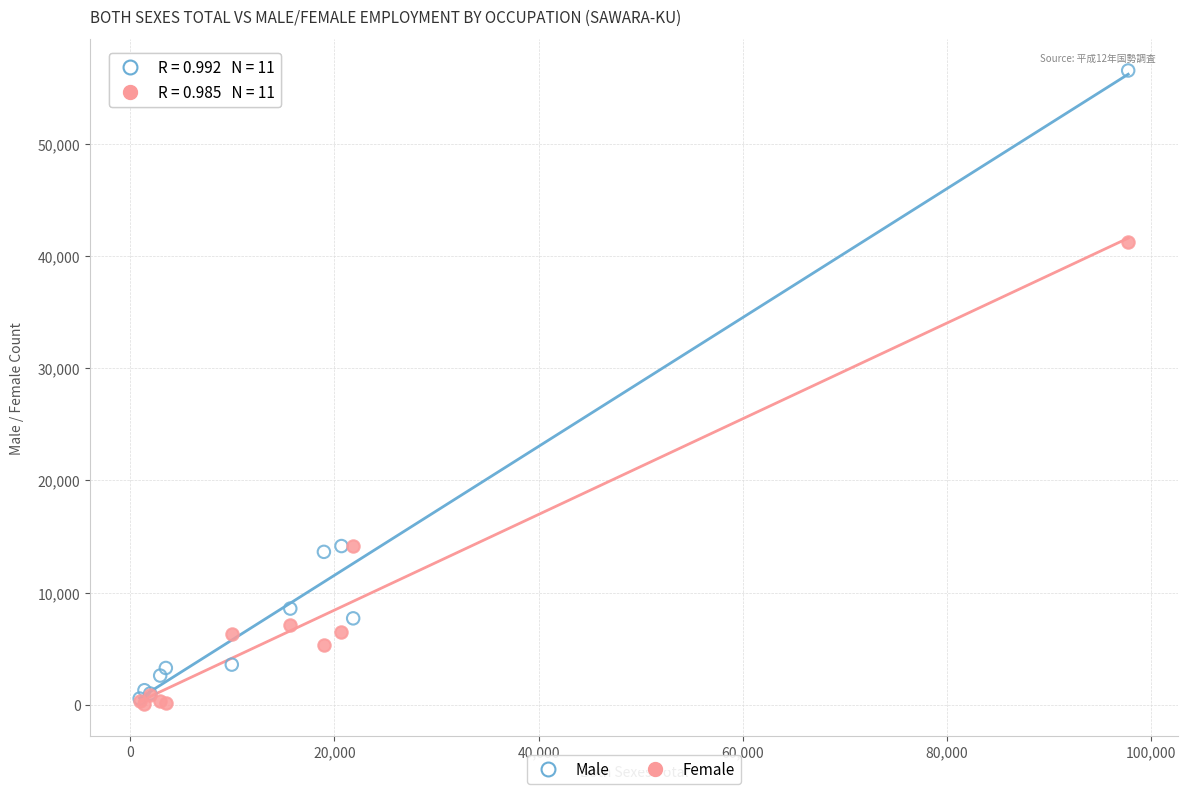

Across all series, what Y value is closest to 28292?

41254